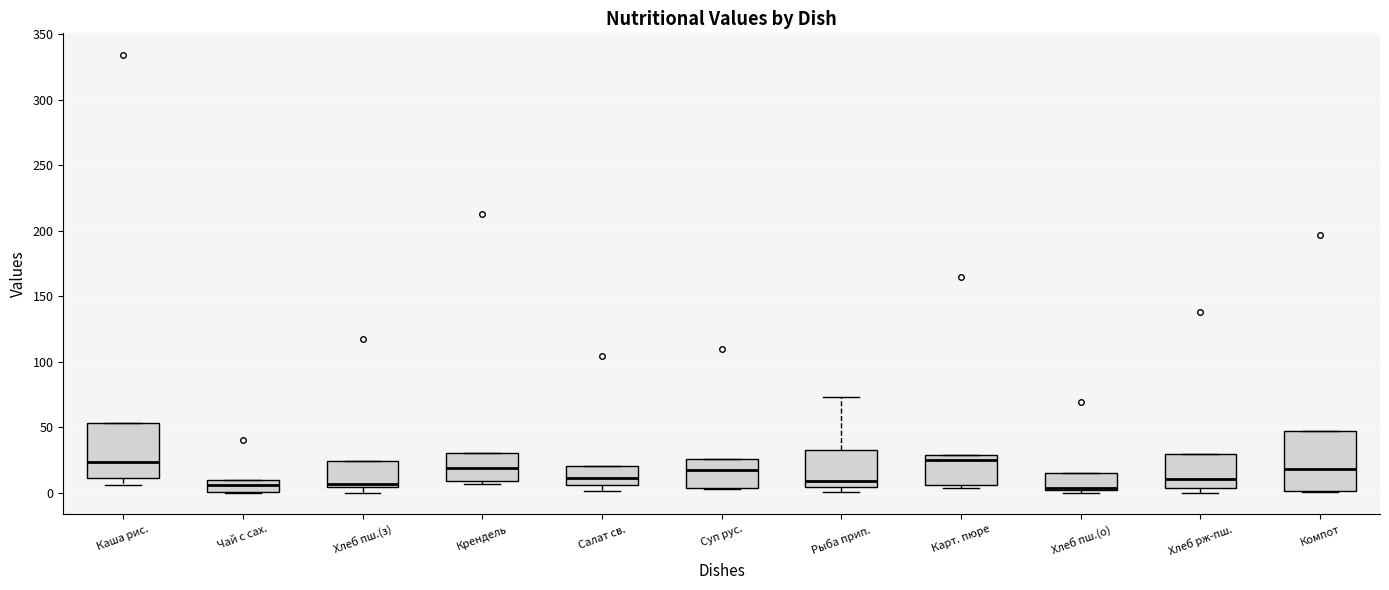

Where is the upper edge of the box for Чай с сах. on the y-axis? The values are not printed on the chart, so give them approximately, as read against the axis.

10